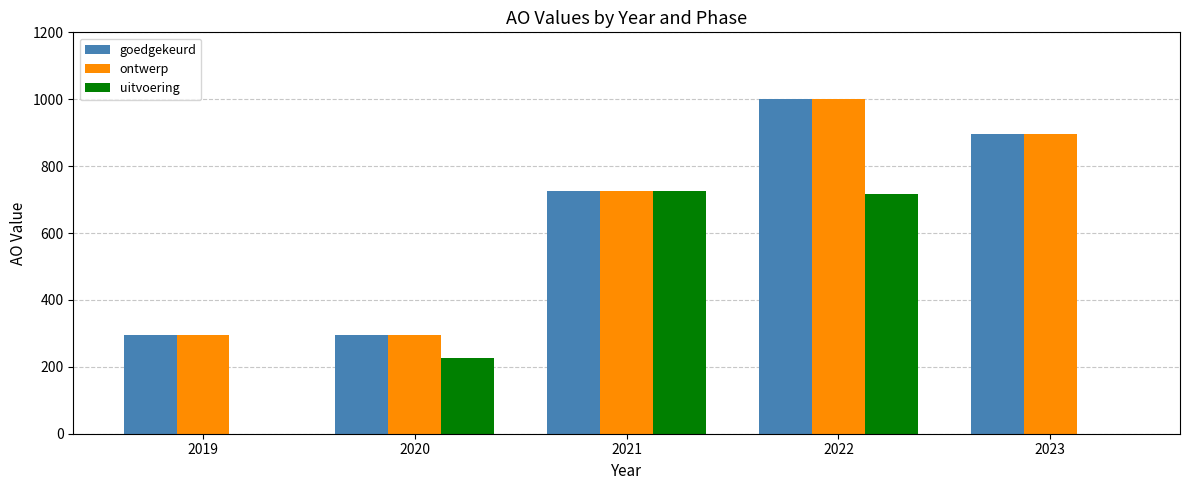

Is it true that goedgekeurd equals 296 at 2019?

True